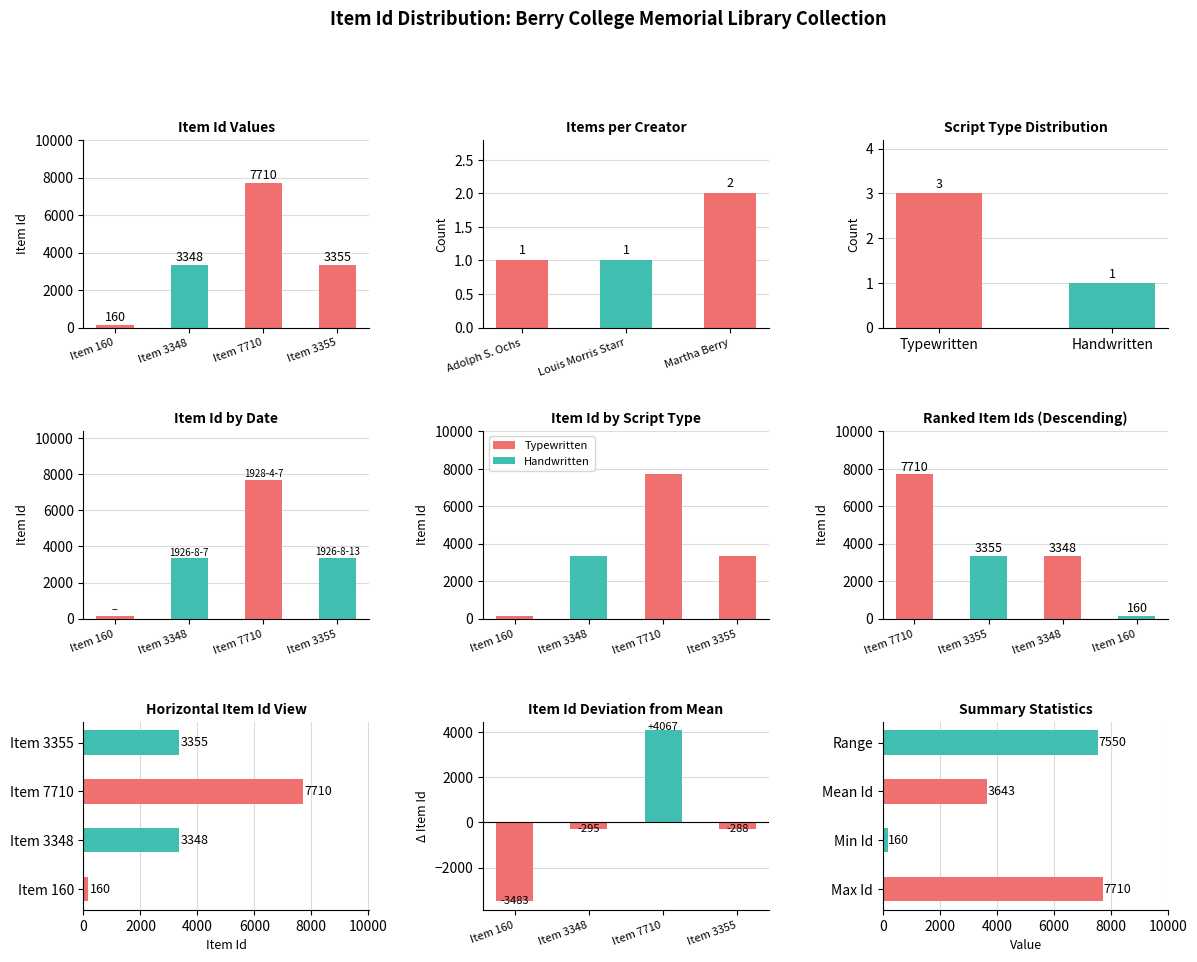

What is the smallest value displayed?

160